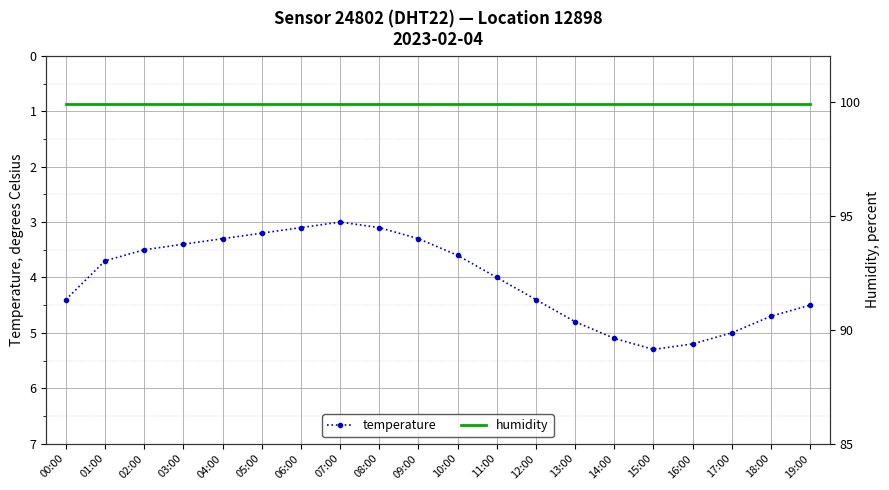

What is the difference between the second highest and minimum values in the temperature series?

2.2